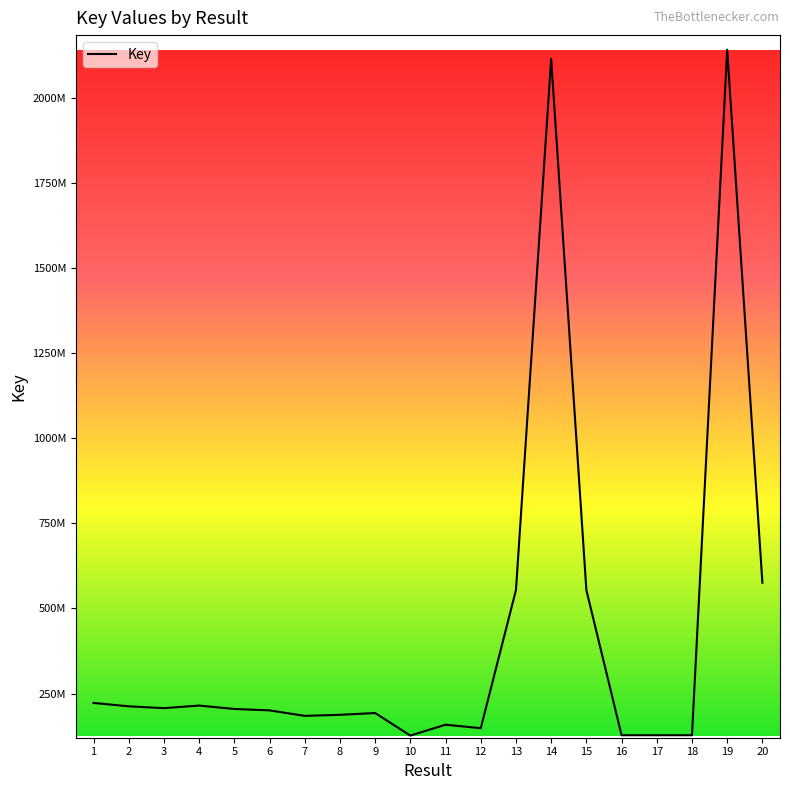

Does the chart have visible grid lines?

No